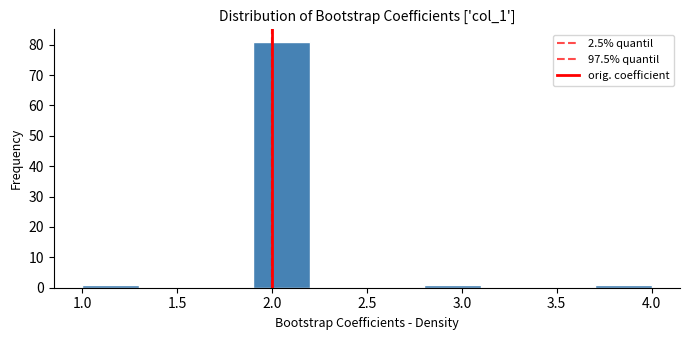

What is the height of the bar covering 3.7 to 4.0 on the x-axis? The values are not printed on the chart, so give them approximately, as read against the axis.

1